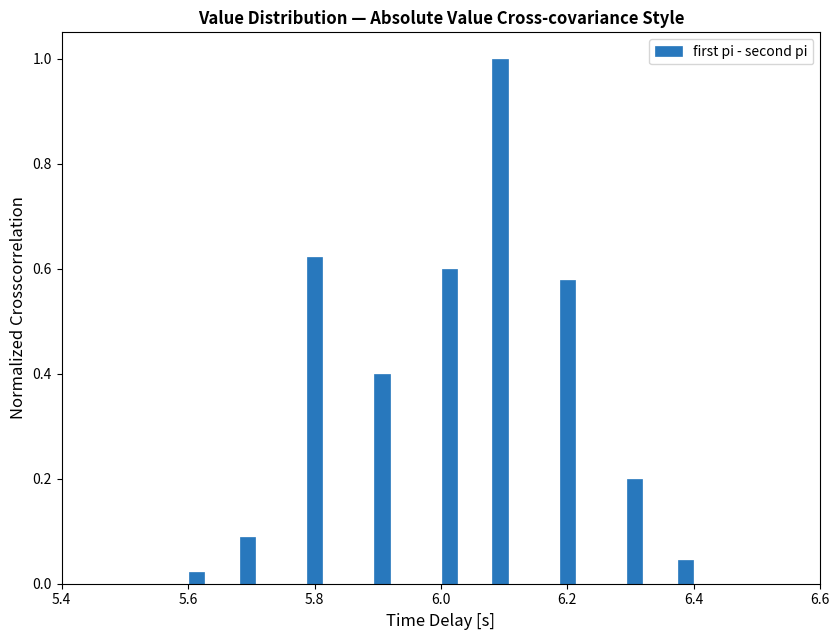

Read against the x-axis, roughly where is the centre of the tallest bar?

6.10